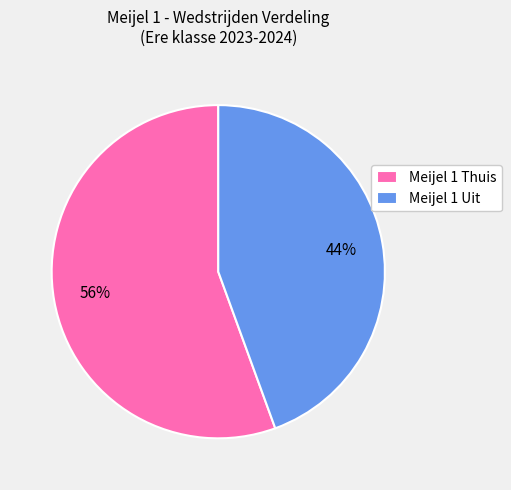

Is the sum of Meijel 1 Thuis and Meijel 1 Uit greater than half?

Yes